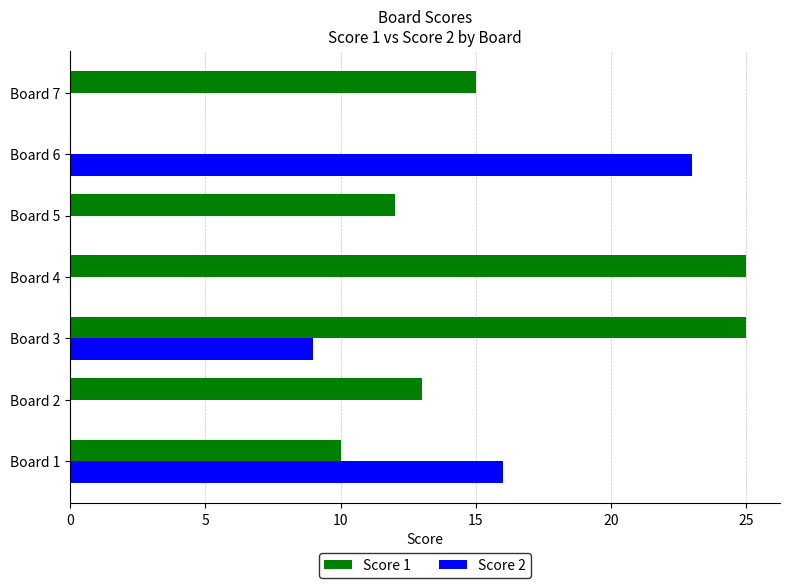

The value of Score 2 at Board 7 is 7. True or false?

False